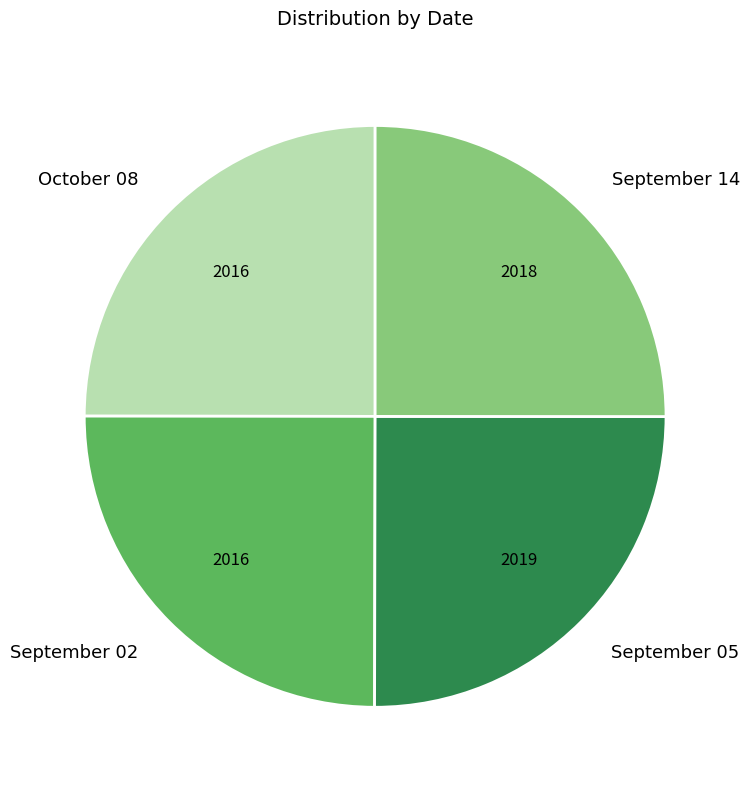

Count the number of slices in the pie.

4